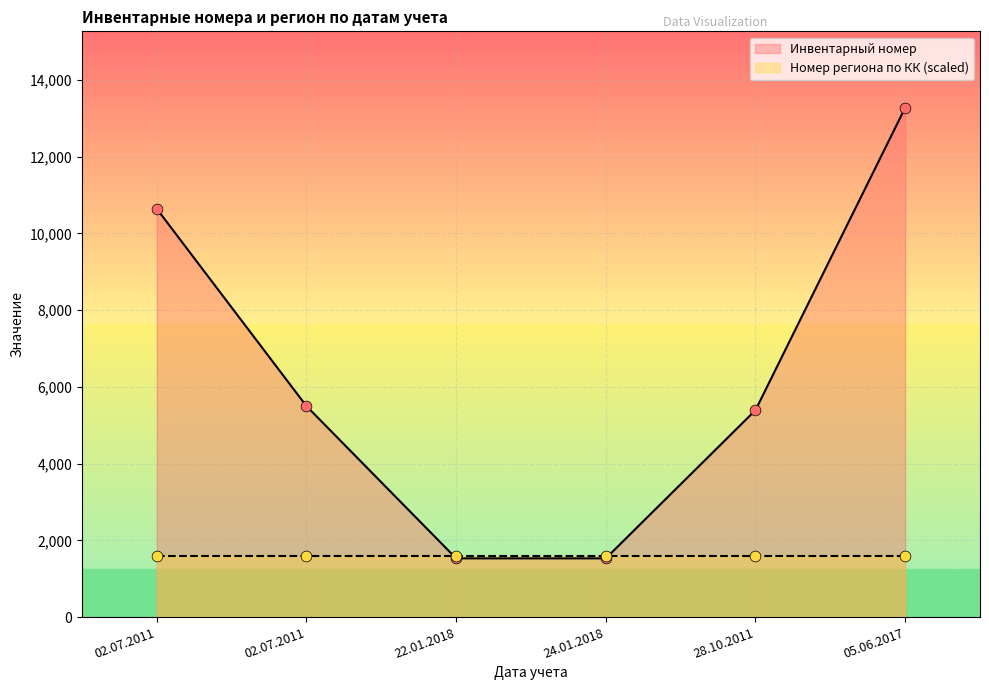

What is the change in value from 02.07.2011 to 28.10.2011?

-5251